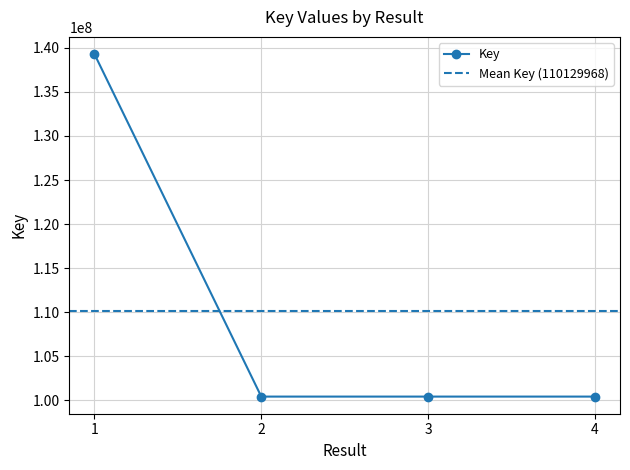

List the labels in order of value, smallest first.

3, 2, 4, 1